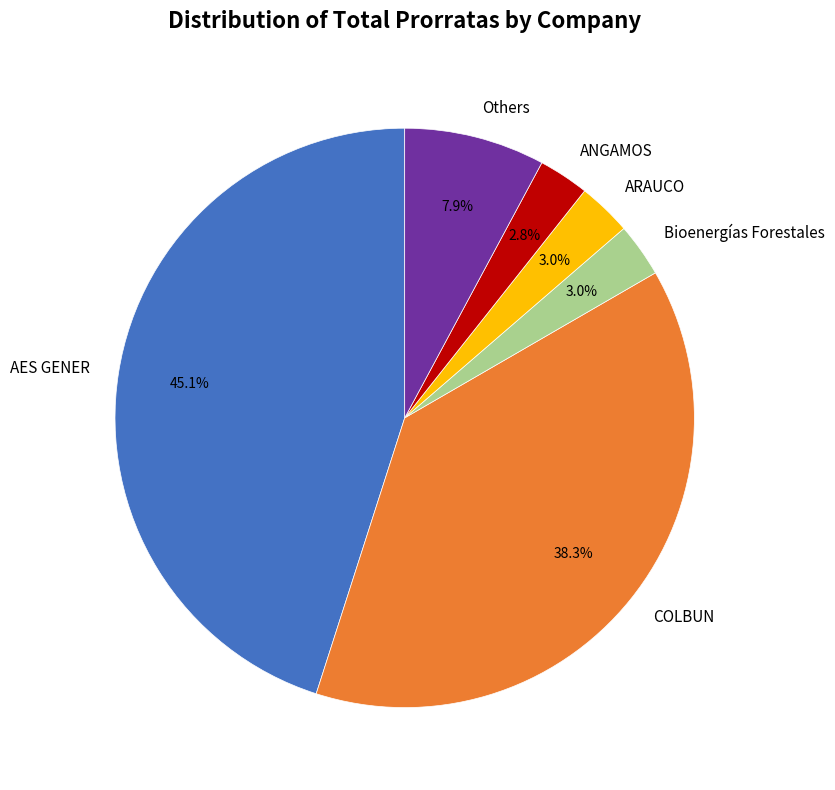

Which has a higher value, COLBUN or AES GENER?

AES GENER